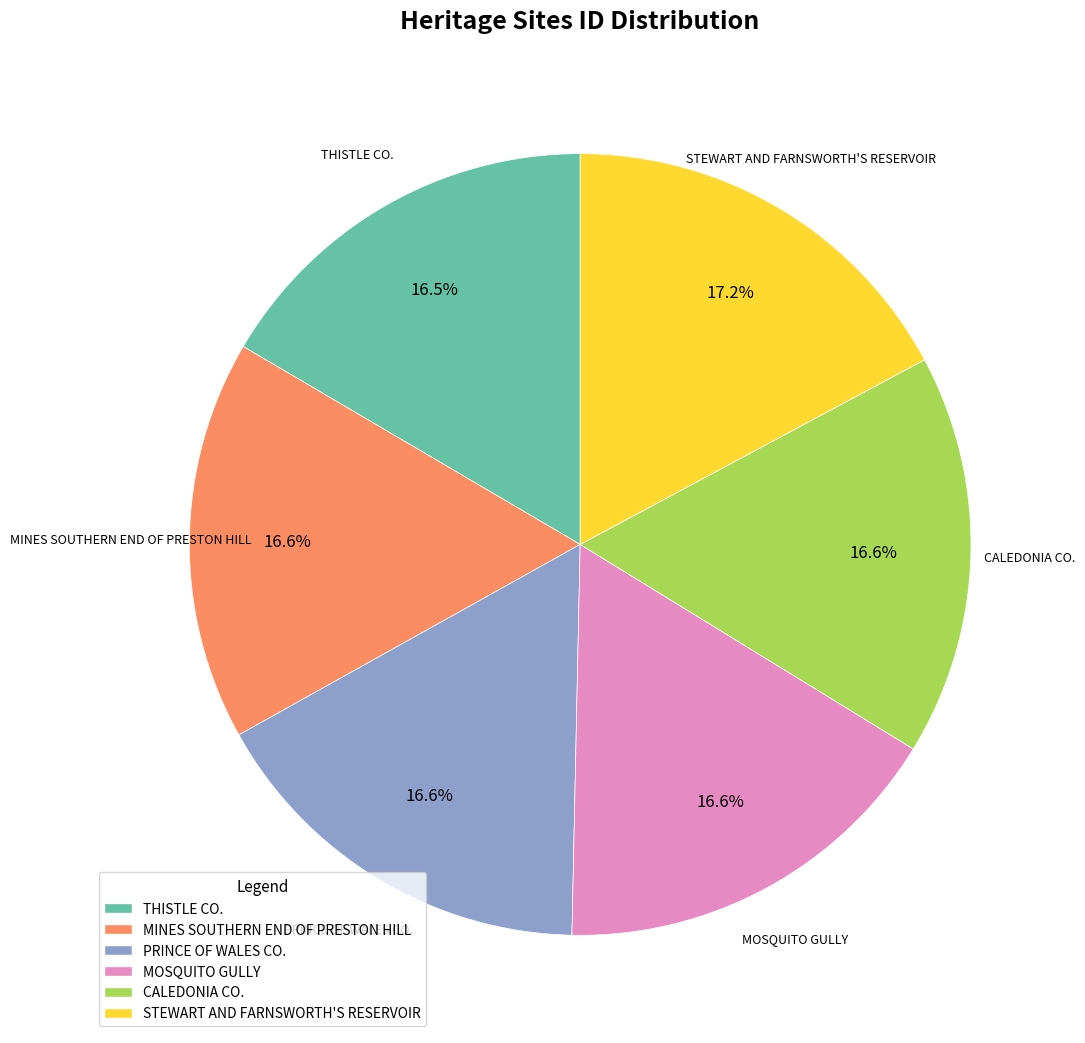

Approximately how many times larger is the value at STEWART AND FARNSWORTH'S RESERVOIR compared to CALEDONIA CO.?

1.0